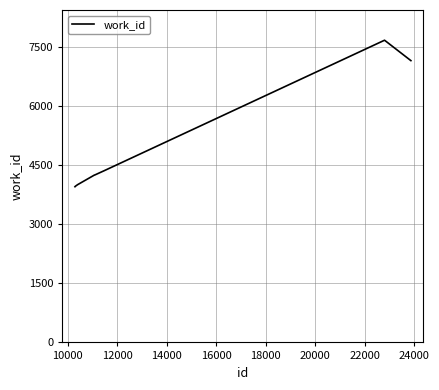

What is the greatest value displayed?

7682